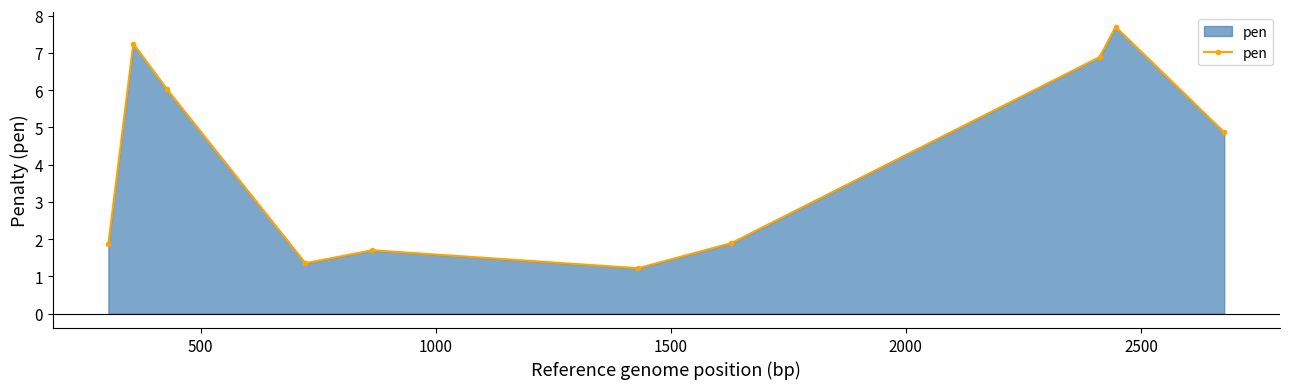

True or false: the data has more than 2 interior local peaks.

True